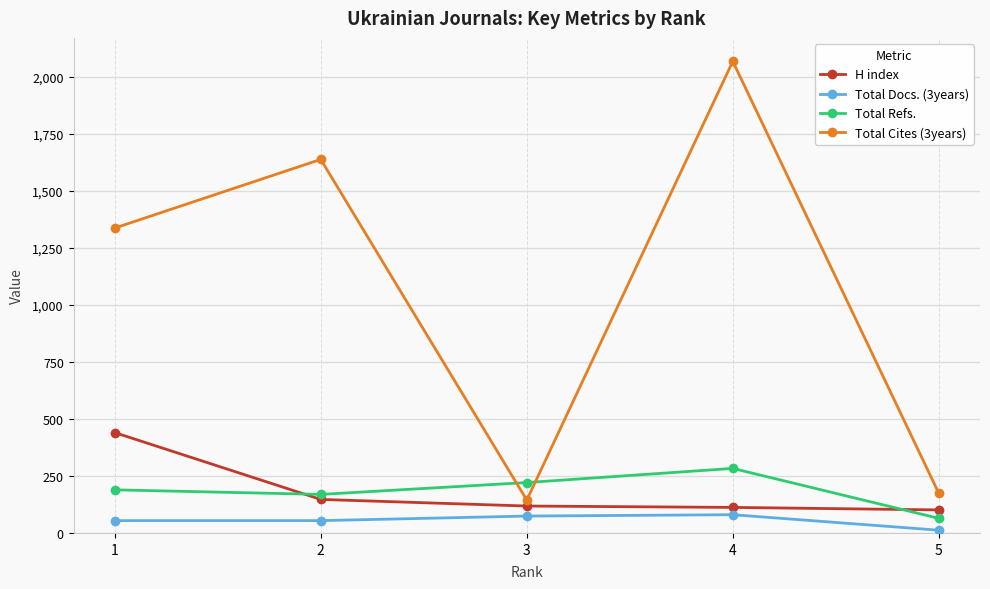

What is the difference between the highest and lowest values at 3?

147